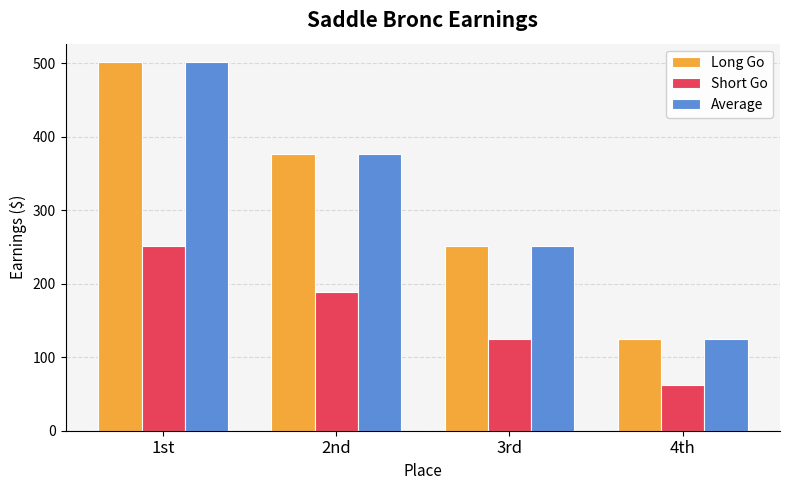

What is the sum of the Average values at 2nd and 4th?

501.6